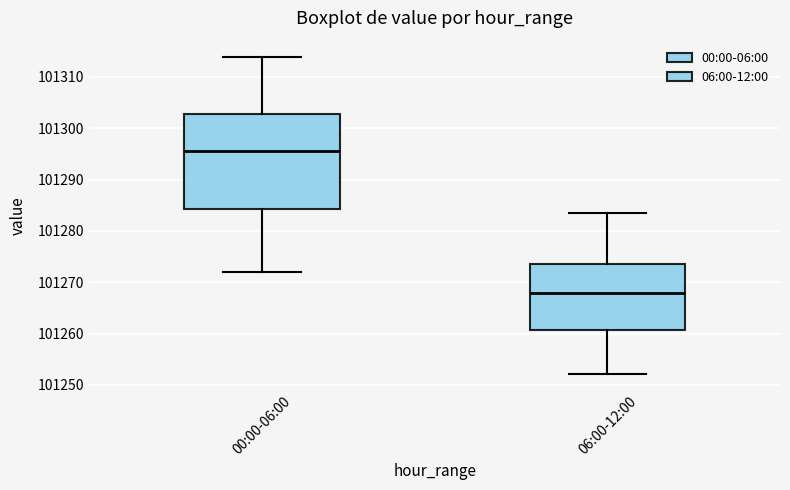

Which box has the lowest median line?

06:00-12:00